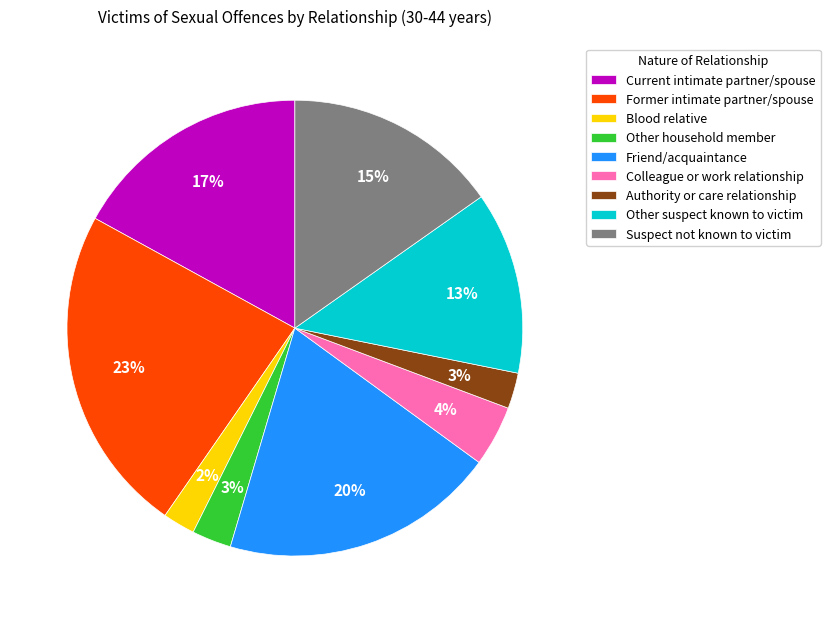

Which has a higher value, Other household member or Blood relative?

Other household member